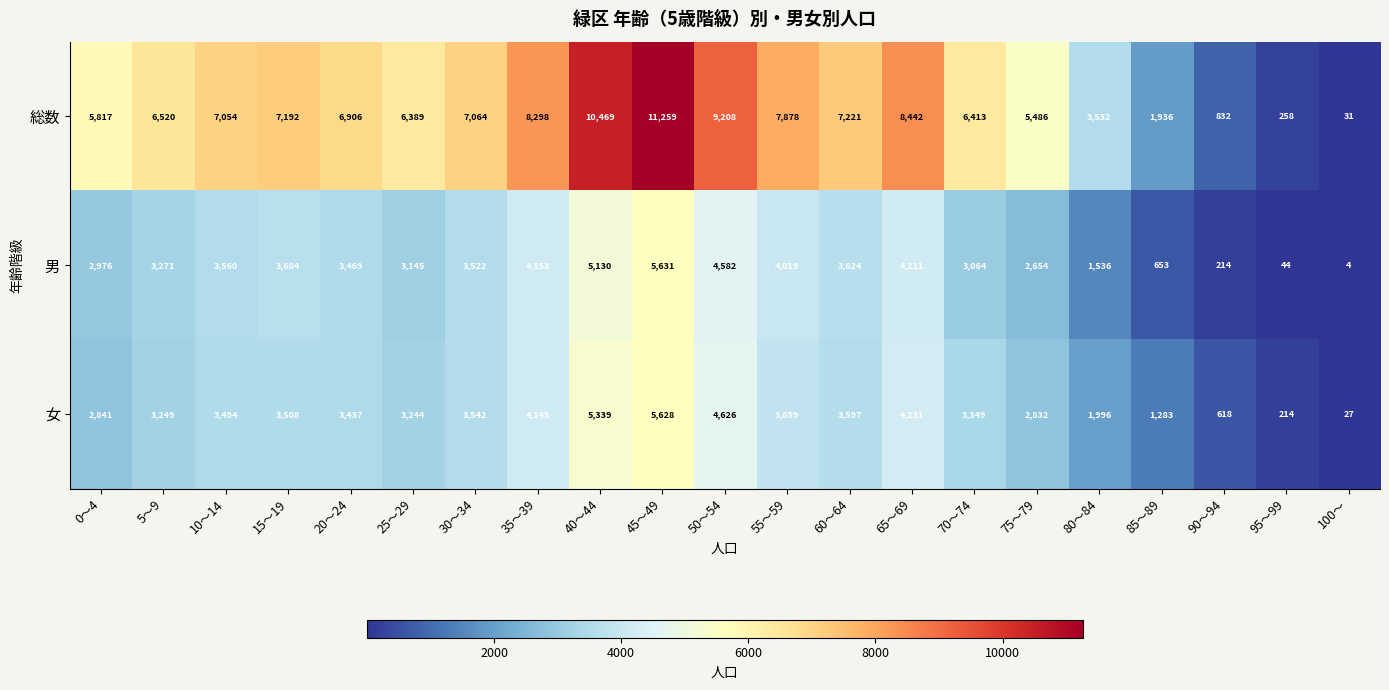

Which series has the largest total across all categories?

総数